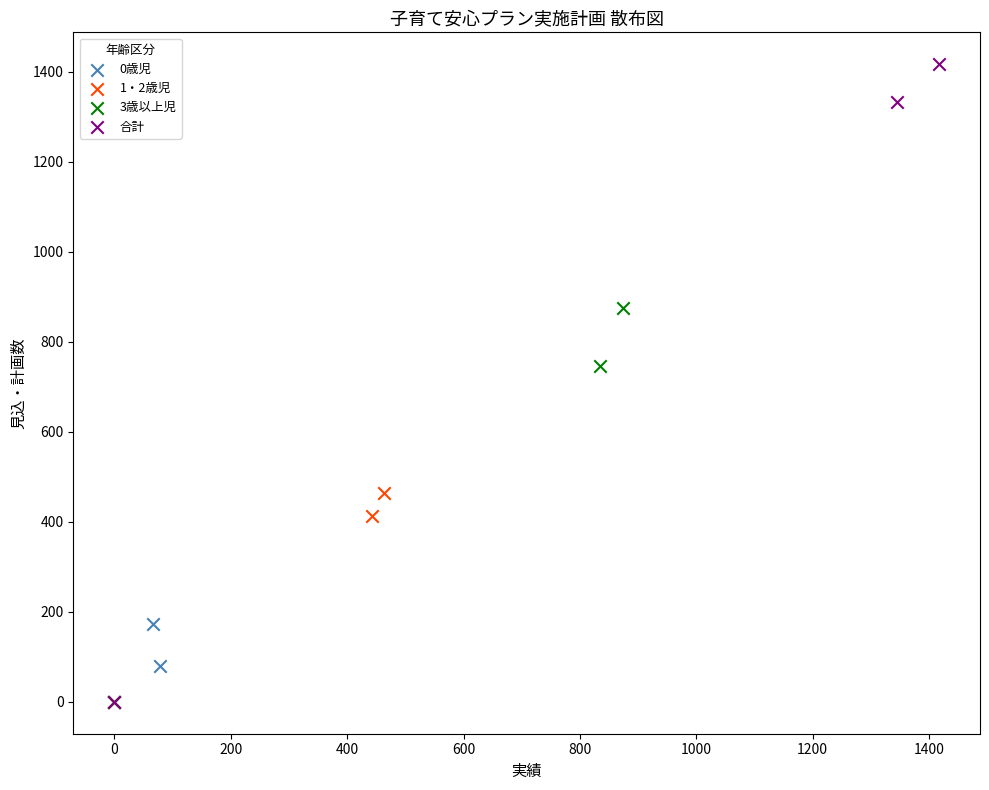

Which series has the largest Y range (max minus min)?

合計